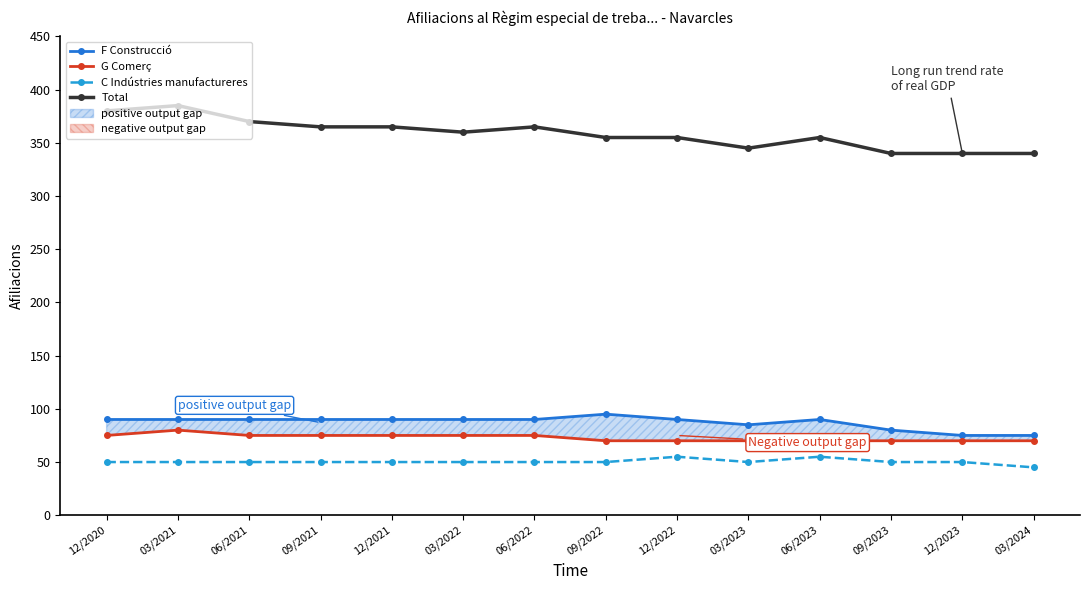

Is it true that F Construcció equals 154 at 12/2022?

False